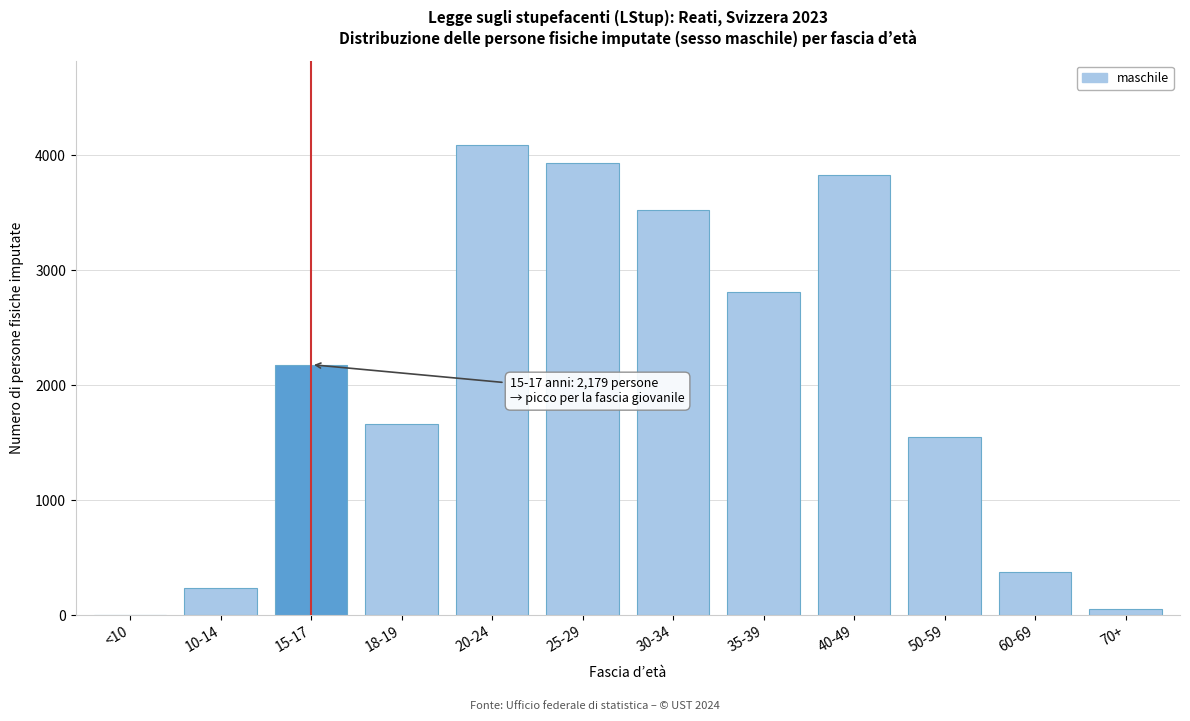

Reading left to right, what are all the values shown in this chart?

<10=0	10-14=239	15-17=2179	18-19=1661	20-24=4088	25-29=3932	30-34=3521	35-39=2813	40-49=3830	50-59=1551	60-69=373	70+=56